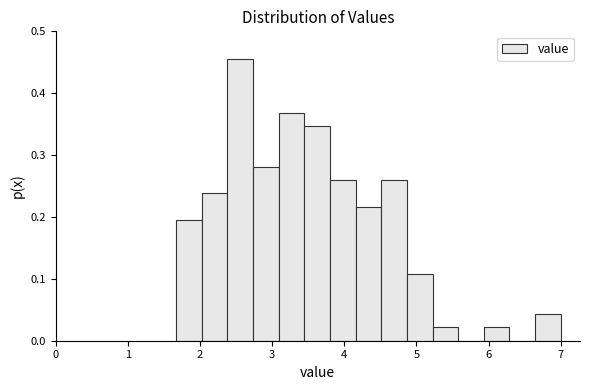

Read against the x-axis, roughly where is the centre of the tallest bar?

2.6